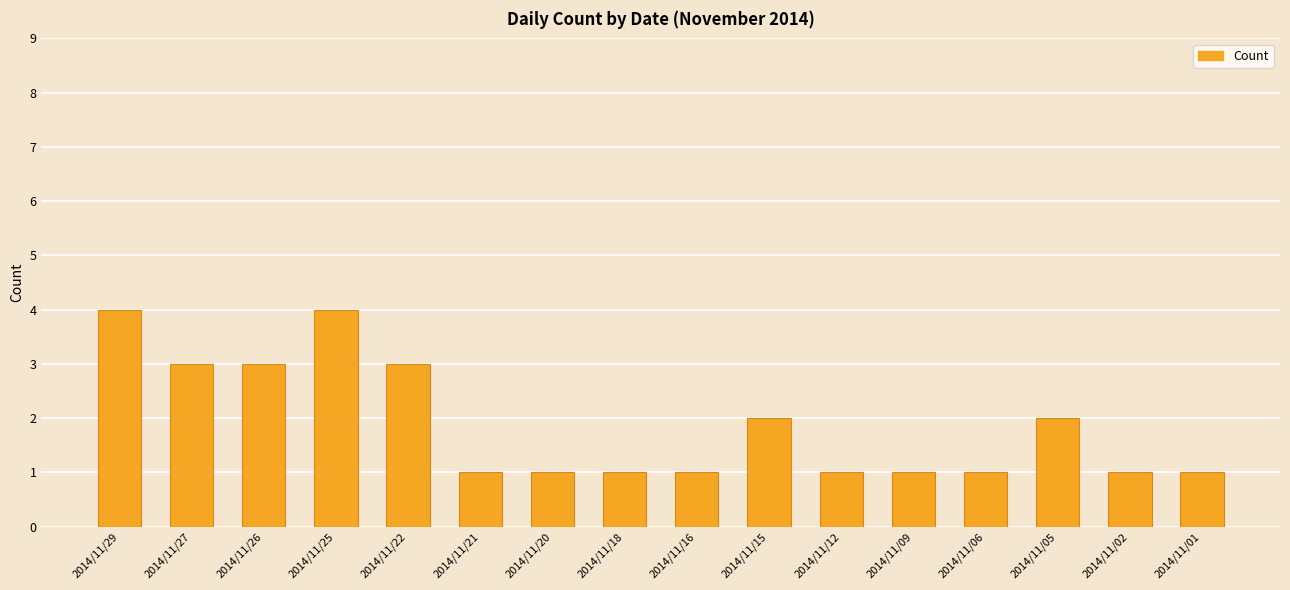

What is the change in value from 2014/11/22 to 2014/11/01?

-2